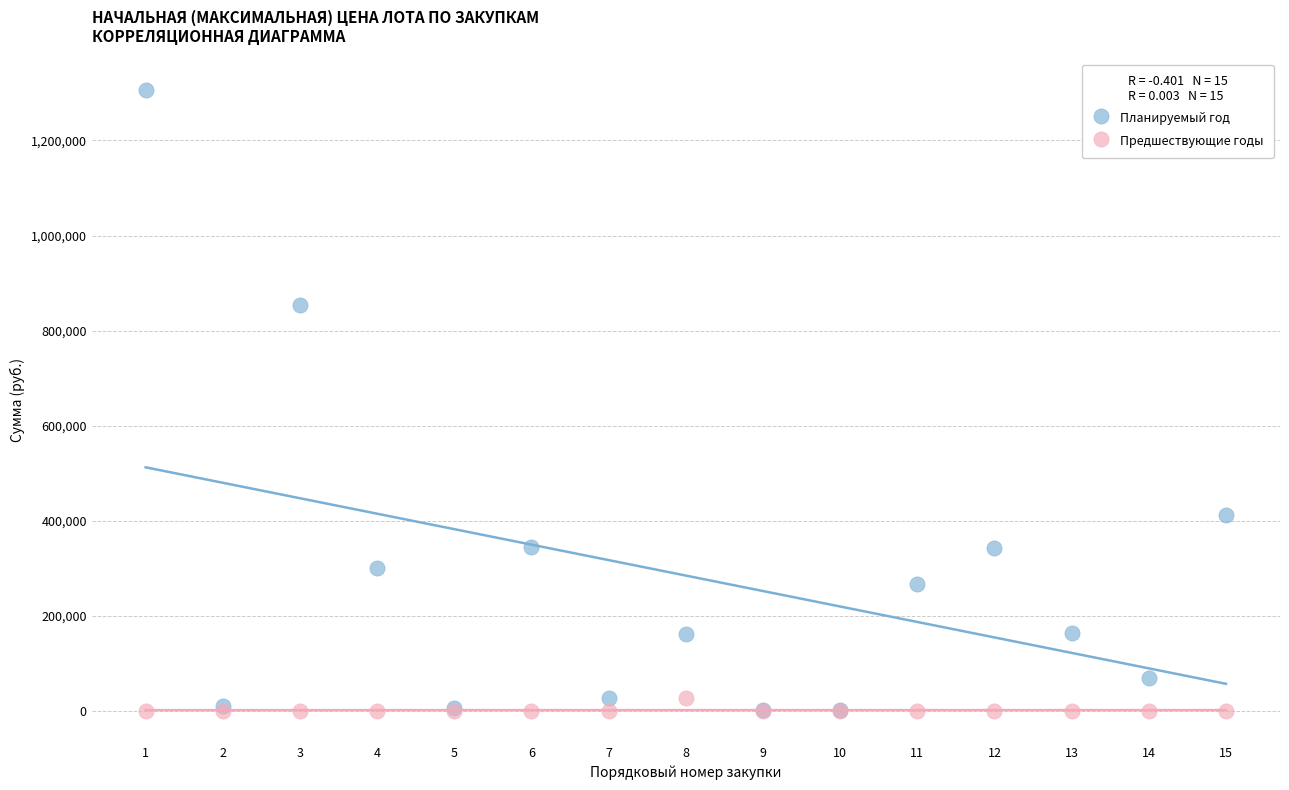

Which series has the largest Y range (max minus min)?

Планируемый год